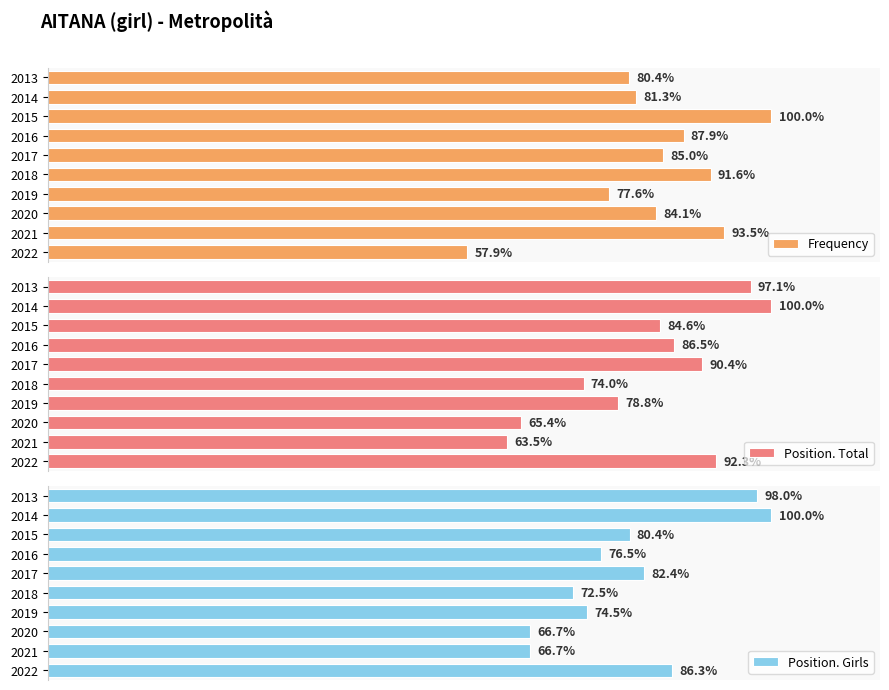

Between 2014 and 2021, which is larger?

2021